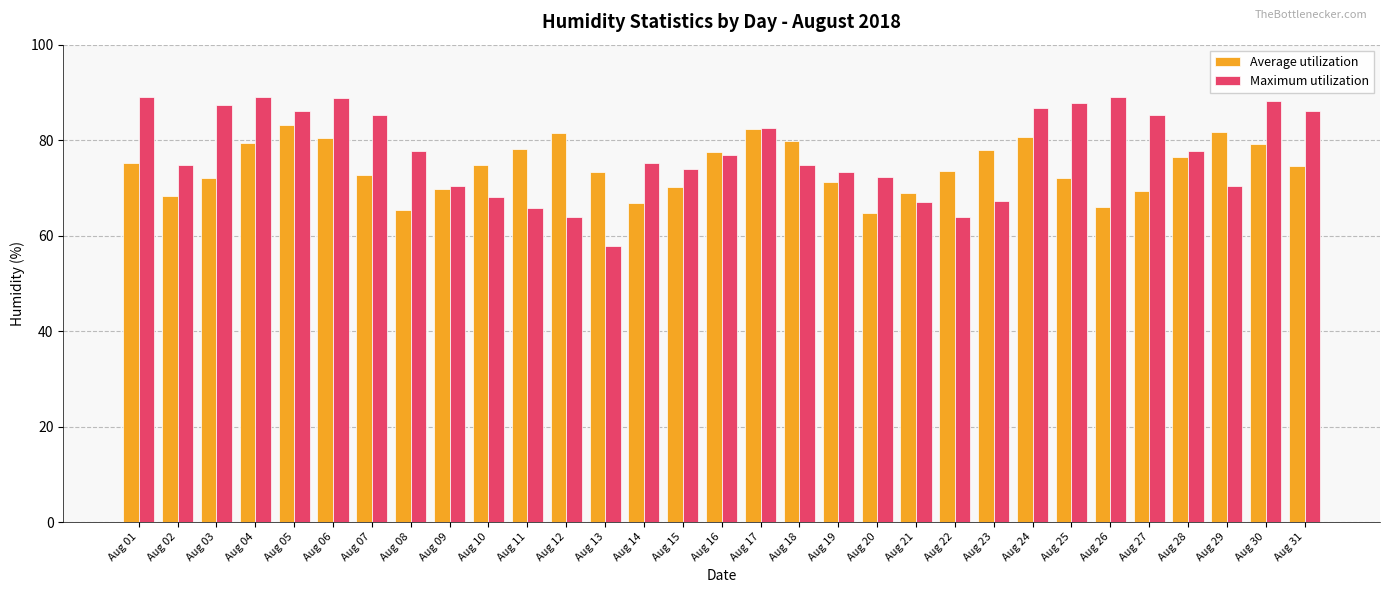

At which label does Maximum utilization first exceed 76?

Aug 01